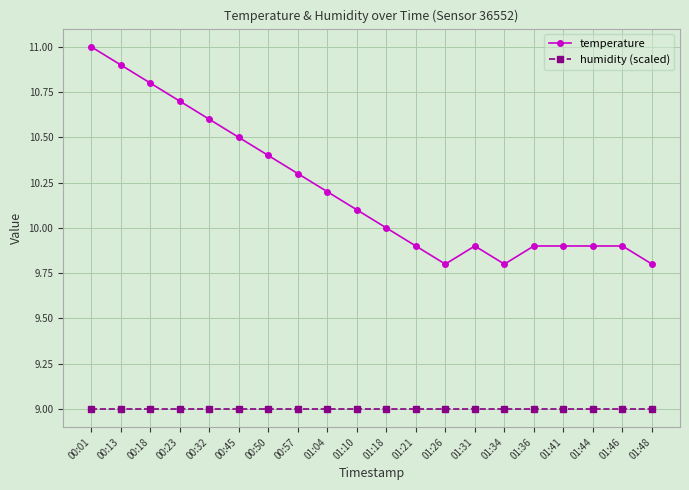

True or false: humidity (scaled) and temperature cross at least once.

False